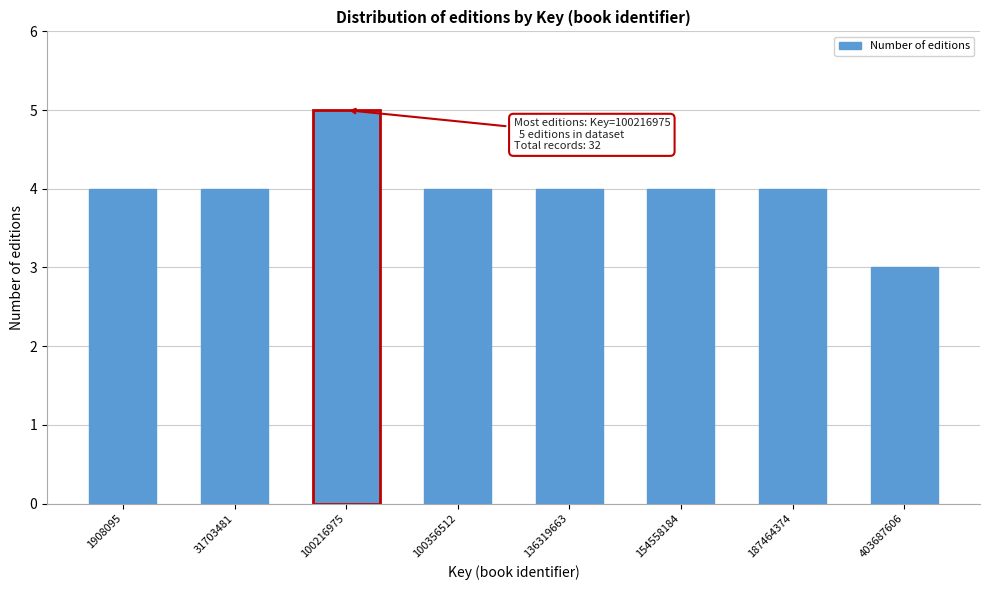

Reading right to left, transcribe all the data shown in this chart.

403687606=3	187464374=4	154558184=4	136319663=4	100356512=4	100216975=5	31703481=4	1908095=4